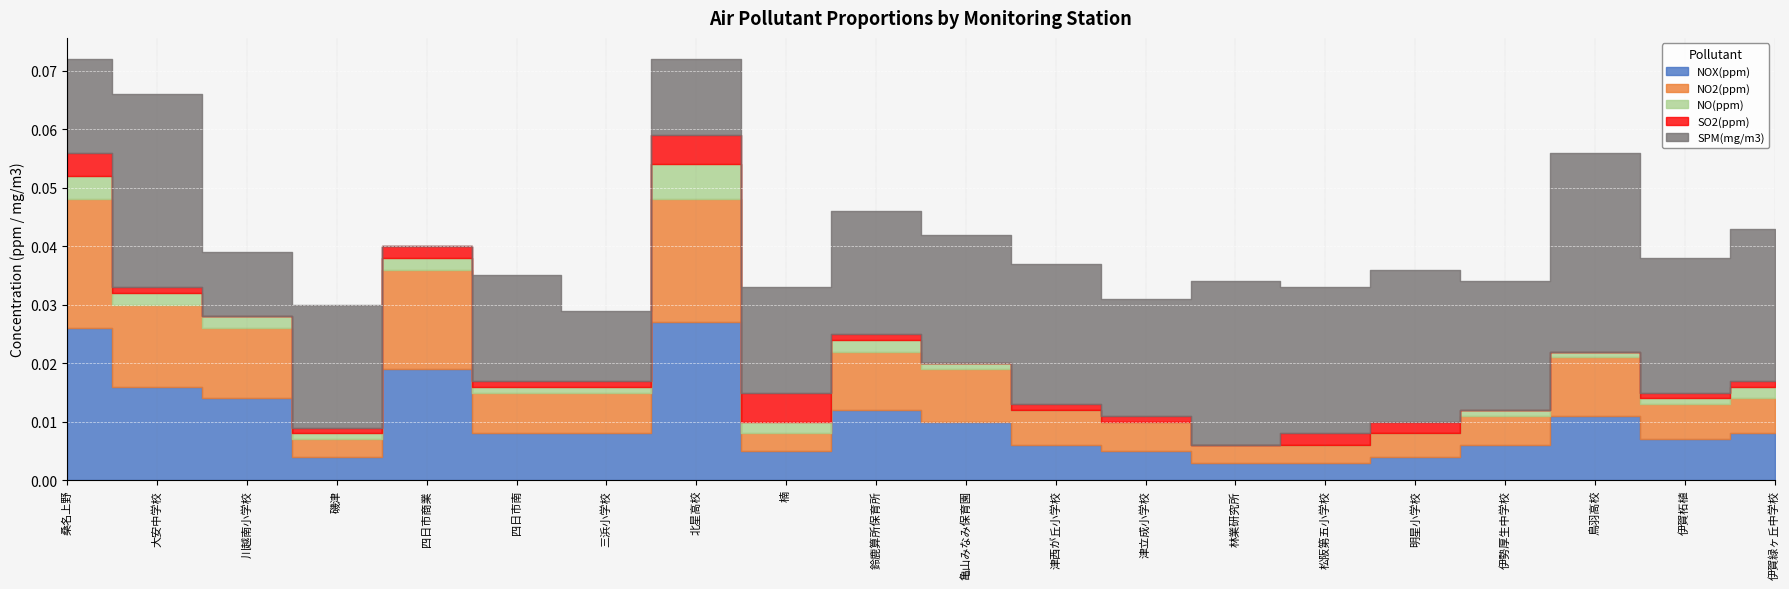

Reading left to right, list all the values displayed in this chart.

NOX(ppm): 桑名上野=0.0	大安中学校=0.0	川越南小学校=0.0	磯津=0.0	四日市商業=0.0	四日市南=0.0	三浜小学校=0.0	北星高校=0.0	楠=0.0	鈴鹿算所保育所=0.0	亀山みなみ保育園=0.0	津西が丘小学校=0.0	津立成小学校=0.0	林業研究所=0.0	松阪第五小学校=0.0	明星小学校=0.0	伊勢厚生中学校=0.0	鳥羽高校=0.0	伊賀柘植=0.0	伊賀緑ヶ丘中学校=0.0
NO2(ppm): 桑名上野=0.0	大安中学校=0.0	川越南小学校=0.0	磯津=0.0	四日市商業=0.0	四日市南=0.0	三浜小学校=0.0	北星高校=0.0	楠=0.0	鈴鹿算所保育所=0.0	亀山みなみ保育園=0.0	津西が丘小学校=0.0	津立成小学校=0.0	林業研究所=0.0	松阪第五小学校=0.0	明星小学校=0.0	伊勢厚生中学校=0.0	鳥羽高校=0.0	伊賀柘植=0.0	伊賀緑ヶ丘中学校=0.0
NO(ppm): 桑名上野=0.0	大安中学校=0.0	川越南小学校=0.0	磯津=0.0	四日市商業=0.0	四日市南=0.0	三浜小学校=0.0	北星高校=0.0	楠=0.0	鈴鹿算所保育所=0.0	亀山みなみ保育園=0.0	津西が丘小学校=0.0	津立成小学校=0.0	林業研究所=0.0	松阪第五小学校=0.0	明星小学校=0.0	伊勢厚生中学校=0.0	鳥羽高校=0.0	伊賀柘植=0.0	伊賀緑ヶ丘中学校=0.0
SO2(ppm): 桑名上野=0.0	大安中学校=0.0	川越南小学校=0.0	磯津=0.0	四日市商業=0.0	四日市南=0.0	三浜小学校=0.0	北星高校=0.0	楠=0.0	鈴鹿算所保育所=0.0	亀山みなみ保育園=0.0	津西が丘小学校=0.0	津立成小学校=0.0	林業研究所=0.0	松阪第五小学校=0.0	明星小学校=0.0	伊勢厚生中学校=0.0	鳥羽高校=0.0	伊賀柘植=0.0	伊賀緑ヶ丘中学校=0.0
SPM(mg/m3): 桑名上野=0.0	大安中学校=0.0	川越南小学校=0.0	磯津=0.0	四日市商業=0.0	四日市南=0.0	三浜小学校=0.0	北星高校=0.0	楠=0.0	鈴鹿算所保育所=0.0	亀山みなみ保育園=0.0	津西が丘小学校=0.0	津立成小学校=0.0	林業研究所=0.0	松阪第五小学校=0.0	明星小学校=0.0	伊勢厚生中学校=0.0	鳥羽高校=0.0	伊賀柘植=0.0	伊賀緑ヶ丘中学校=0.0